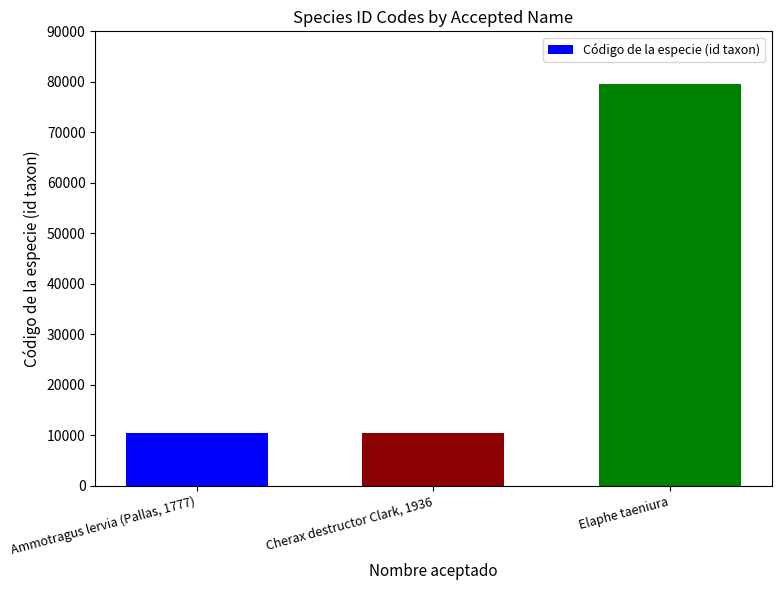

The chart shows a value of 79492 at Elaphe taeniura. True or false?

True